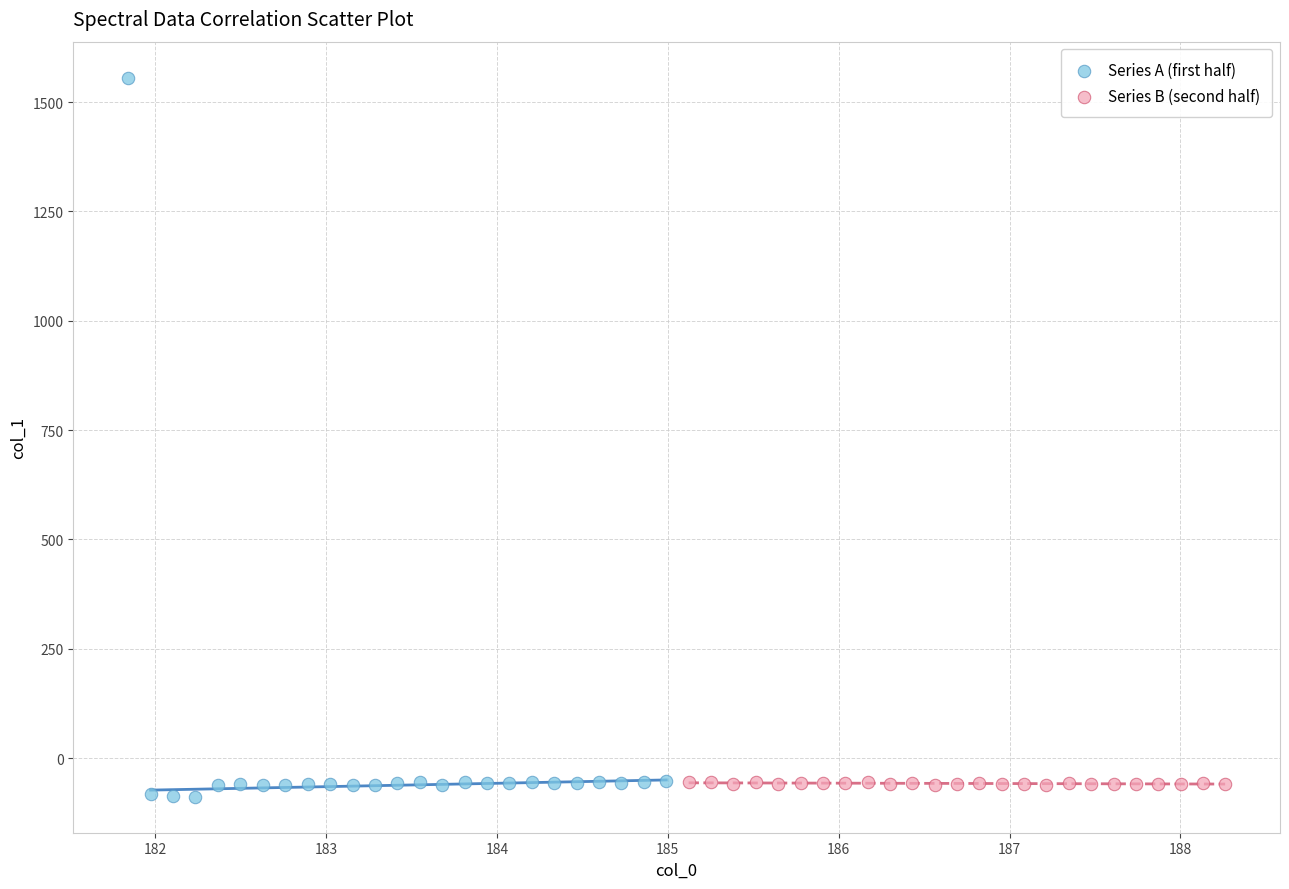

Which series has the largest Y range (max minus min)?

Series A (first half)